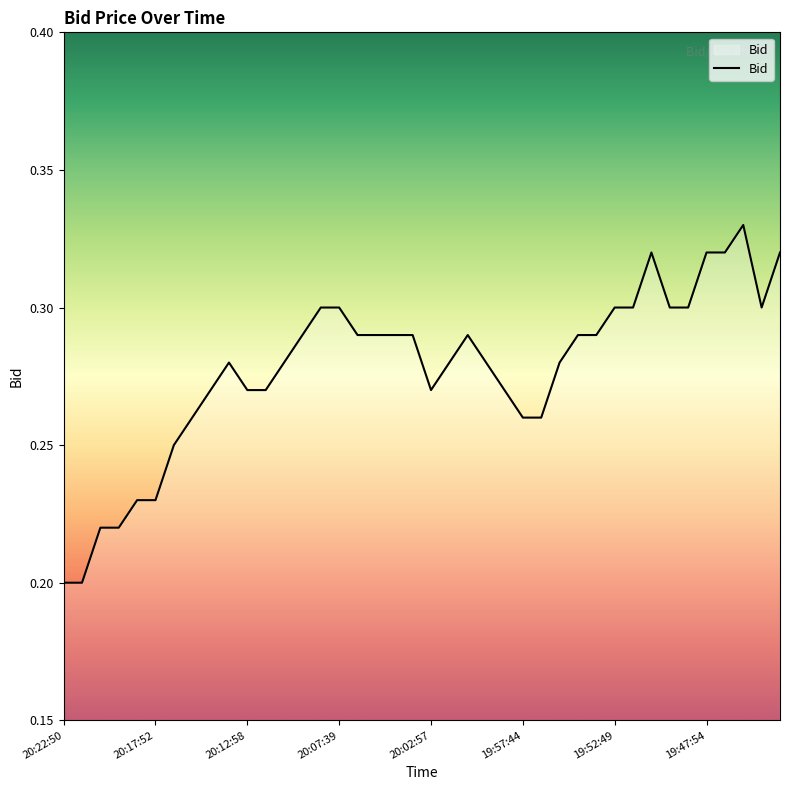

Does the chart have visible grid lines?

No